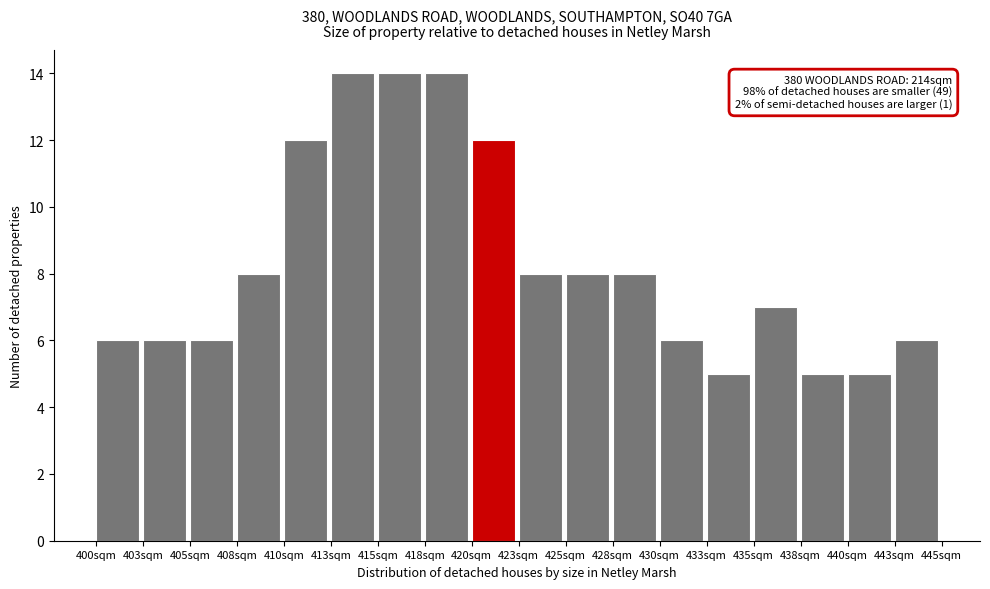

Reading left to right, extract all data points from this chart.

400sqm=6	403sqm=6	405sqm=6	408sqm=8	410sqm=12	413sqm=14	415sqm=14	418sqm=14	420sqm=12	423sqm=8	425sqm=8	428sqm=8	430sqm=6	433sqm=5	435sqm=7	438sqm=5	440sqm=5	443sqm=6